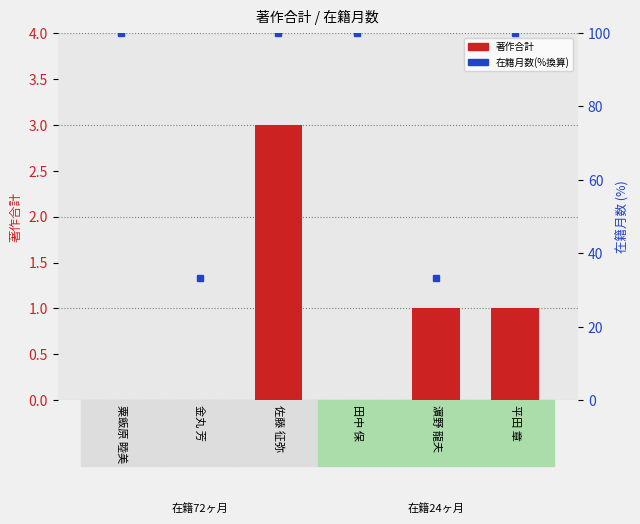

Which series changed the most between 金丸 芳 and 田中 保?

在籍月数(%換算)